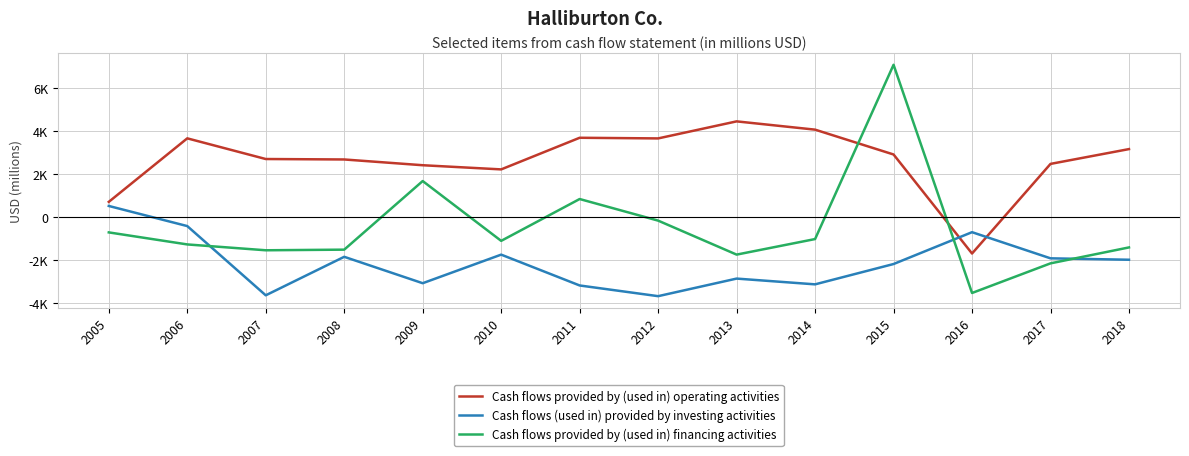

What is the minimum value for Cash flows provided by (used in) financing activities?

-3540